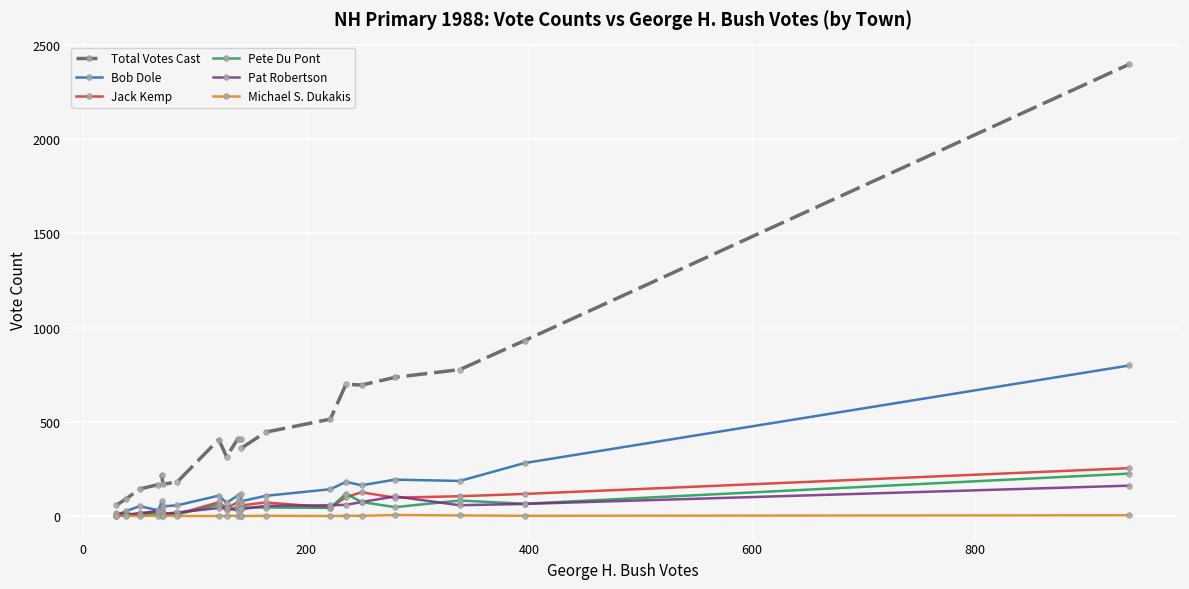

What is the value of the Jack Kemp point at the 14th from the left?

45